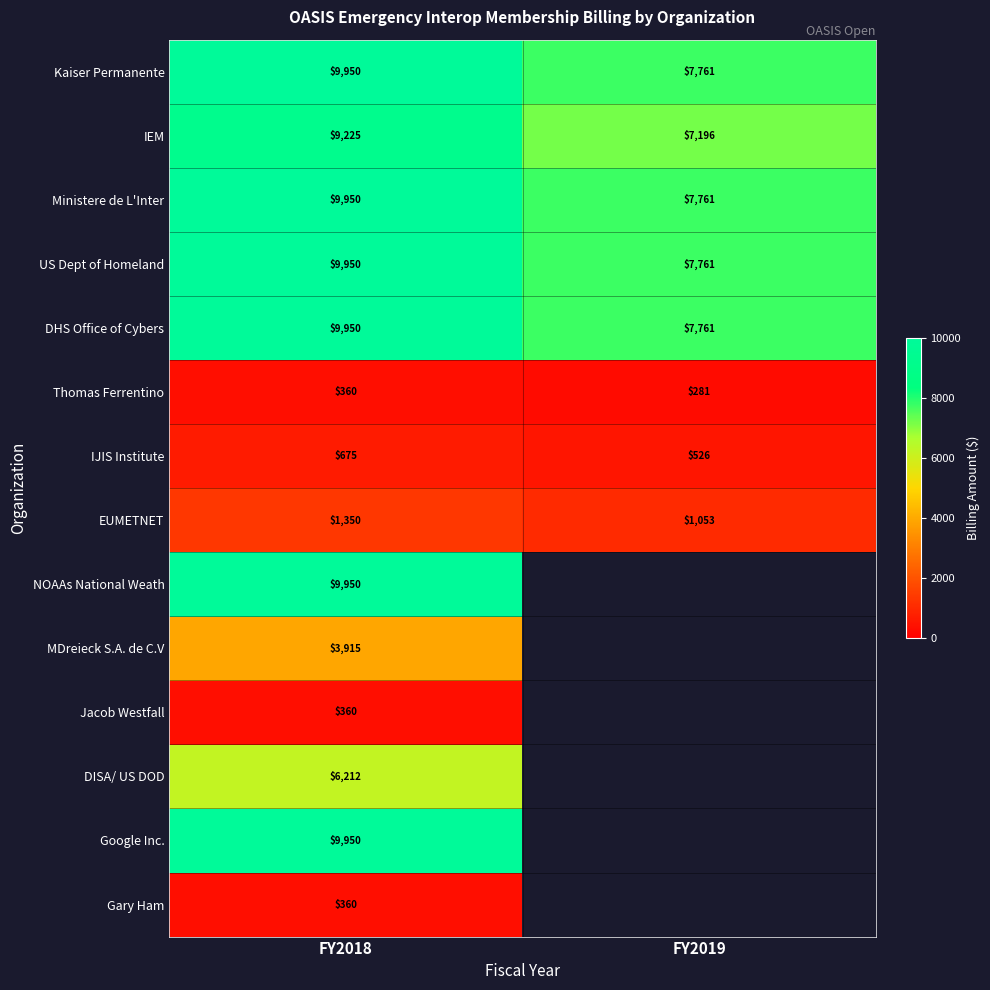

What is the sum of the Thomas Ferrentino values at FY2018 and FY2019?

641